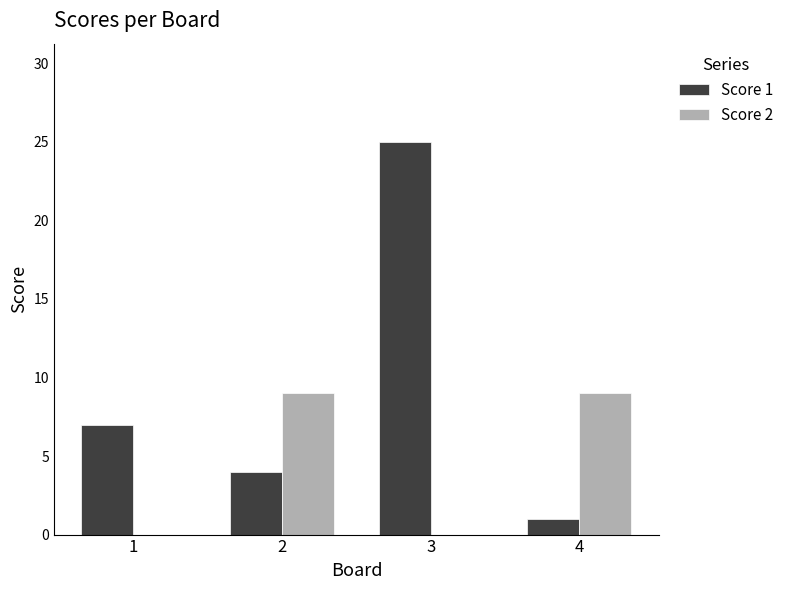

How many data points does each series have?

4